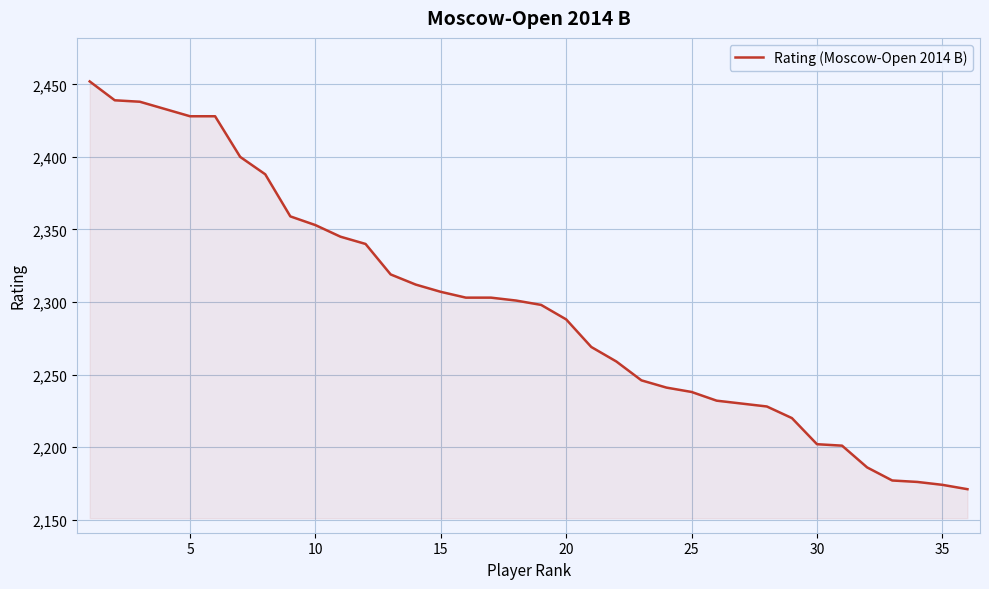

What is the difference between the maximum and minimum values?

281